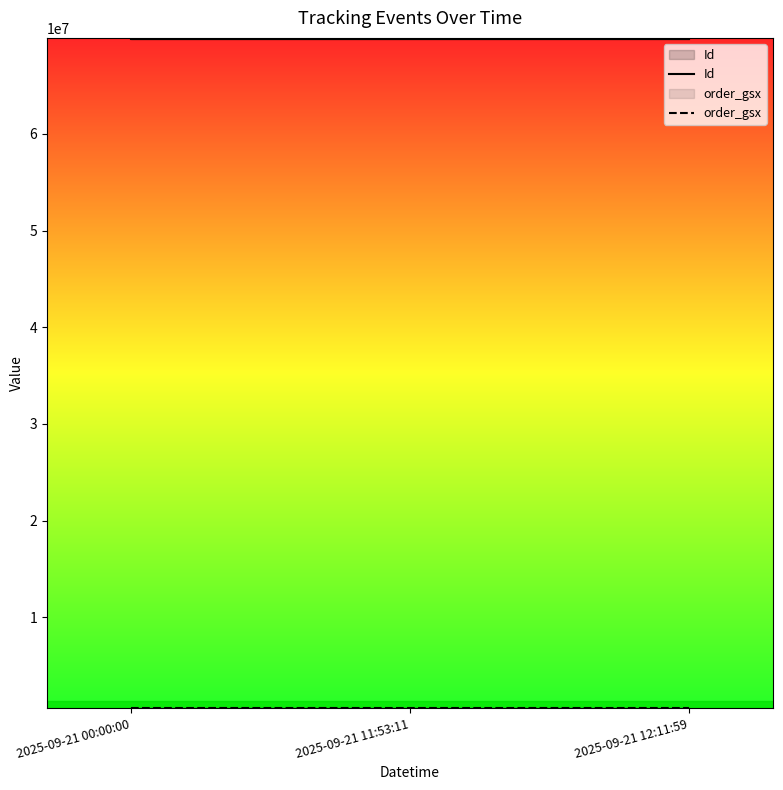

What is the value of the Id point at the 2nd from the left?

69857048